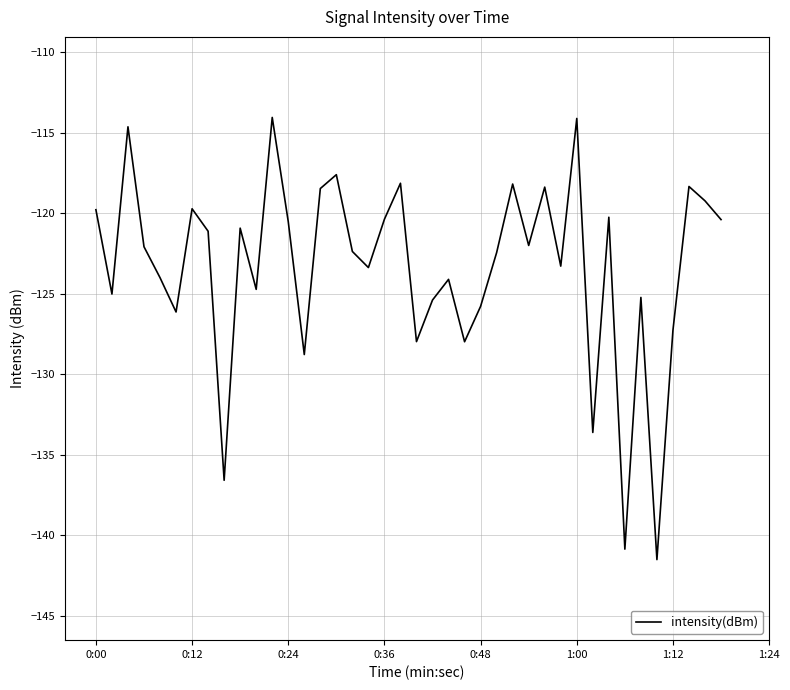

How many interior local valleys (lower than both neighbors) does the data have?

13